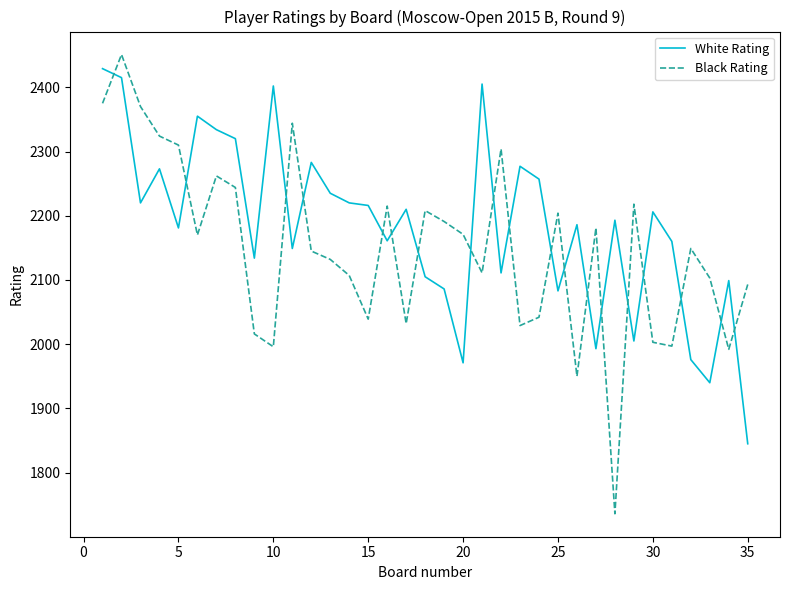

What is the difference between the maximum and minimum values in the White Rating series?

584